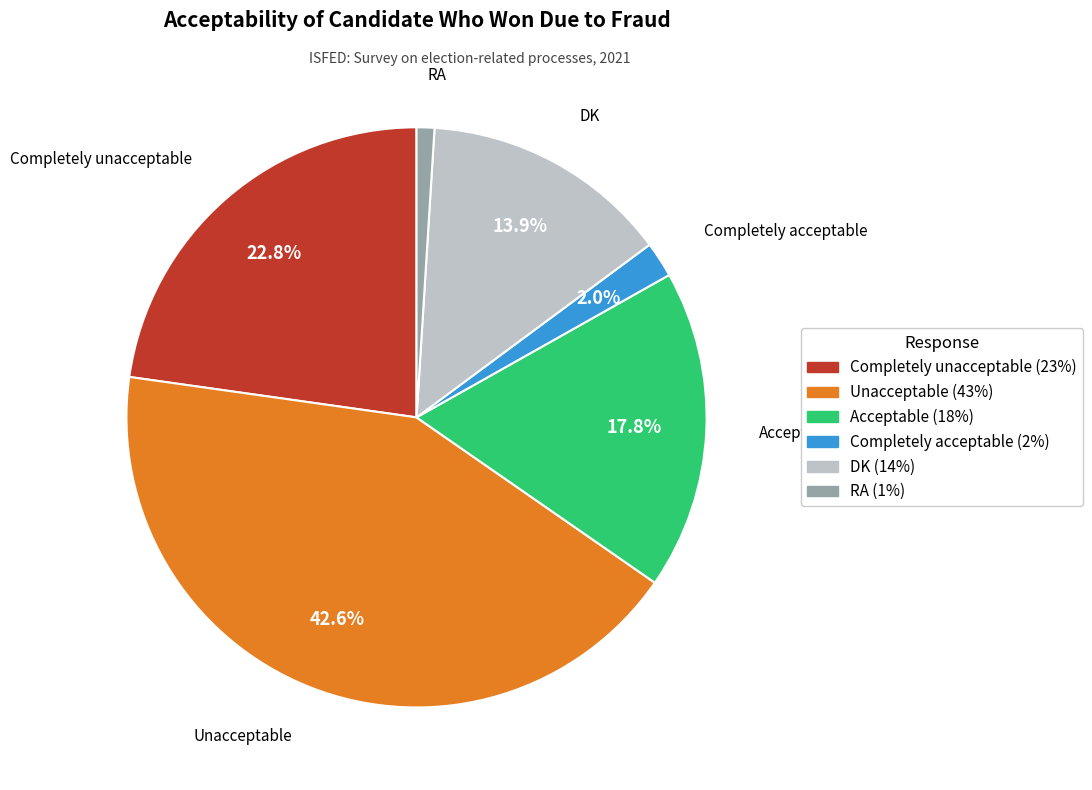

To the nearest percent, what is the combined percentage of Completely acceptable and DK?

16%